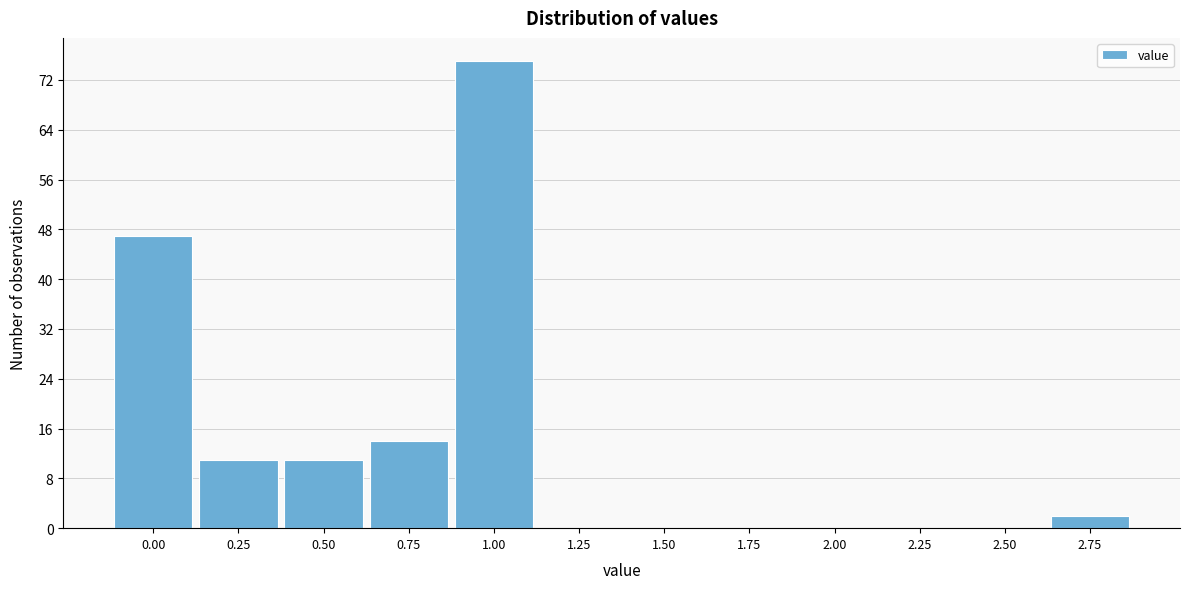

Reading left to right, extract all data points from this chart.

0.00=47	0.25=11	0.50=11	0.75=14	1.00=75	1.25=0	1.50=0	1.75=0	2.00=0	2.25=0	2.50=0	2.75=2